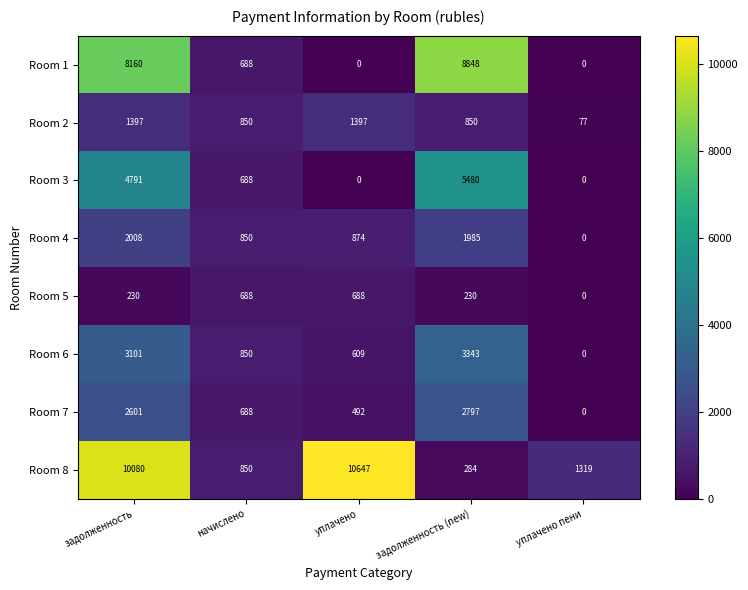

What is the lowest value of the Room 8 series?

284